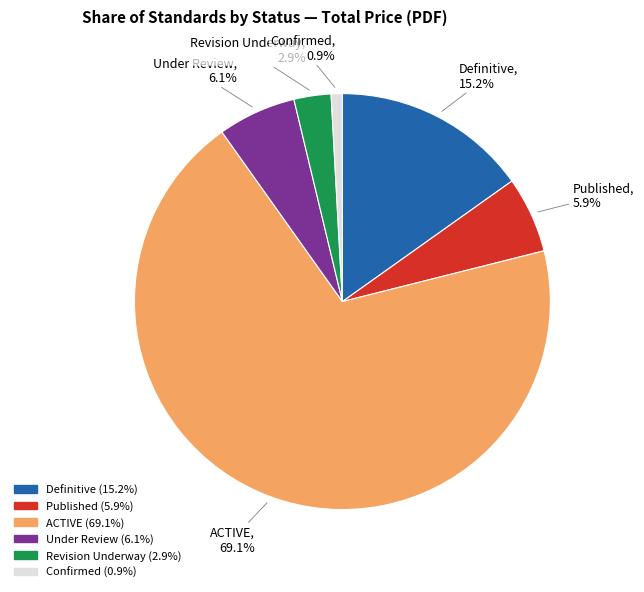

Combined, do ACTIVE and Published account for over 50%?

Yes